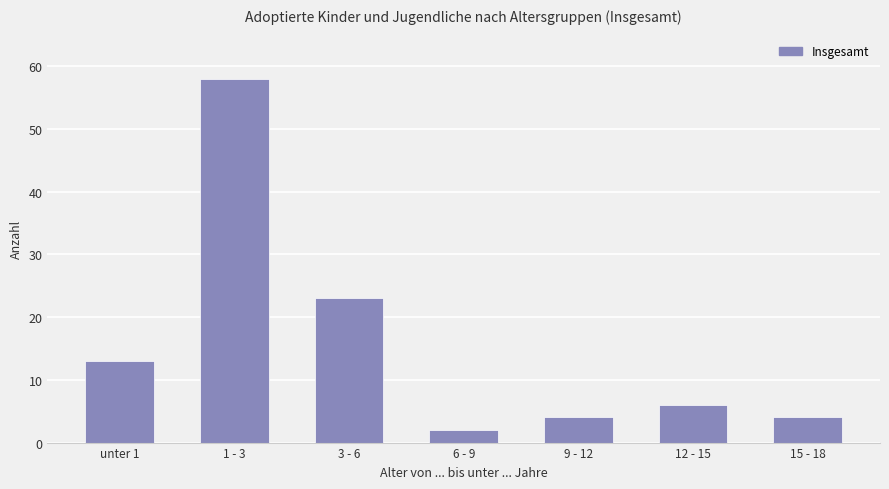

What is the sum of the values at 1 - 3 and 15 - 18?

62